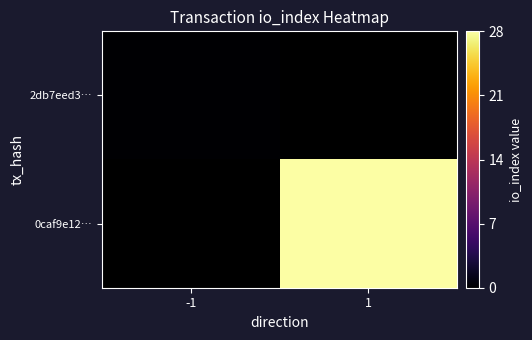

At -1, list the series in order from largest to smallest.

2db7eed3…, 0caf9e12…